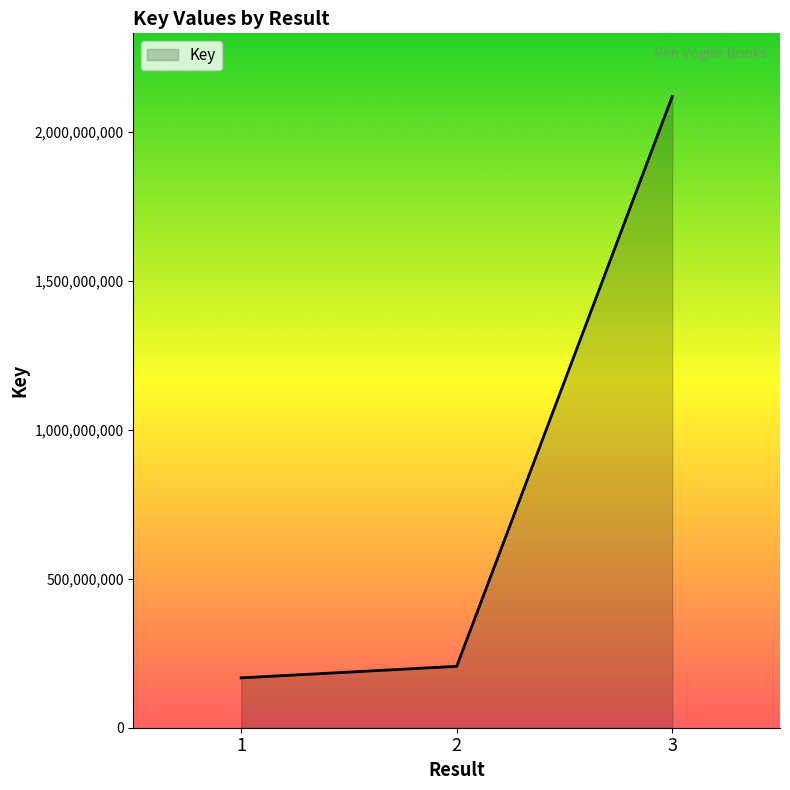

How many series are shown in this chart?

1